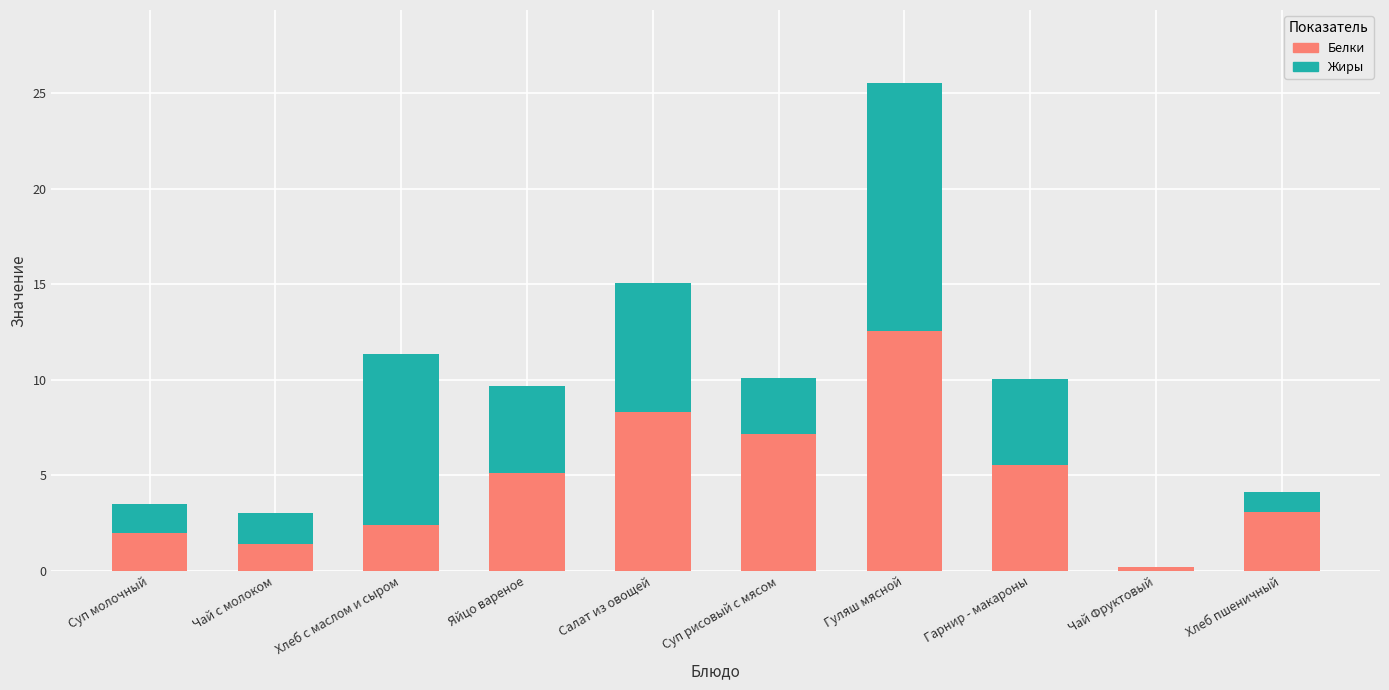

At which category is the sum across all series the highest?

Гуляш мясной